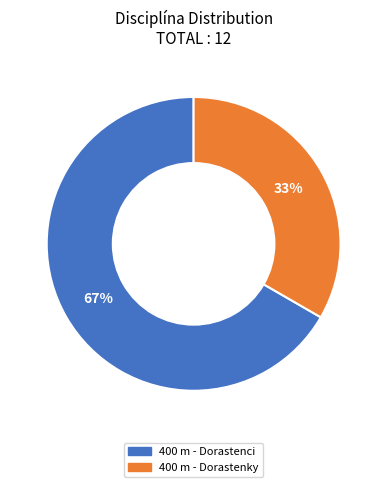

To the nearest percent, what percentage of the pie is 400 m - Dorastenci?

67%